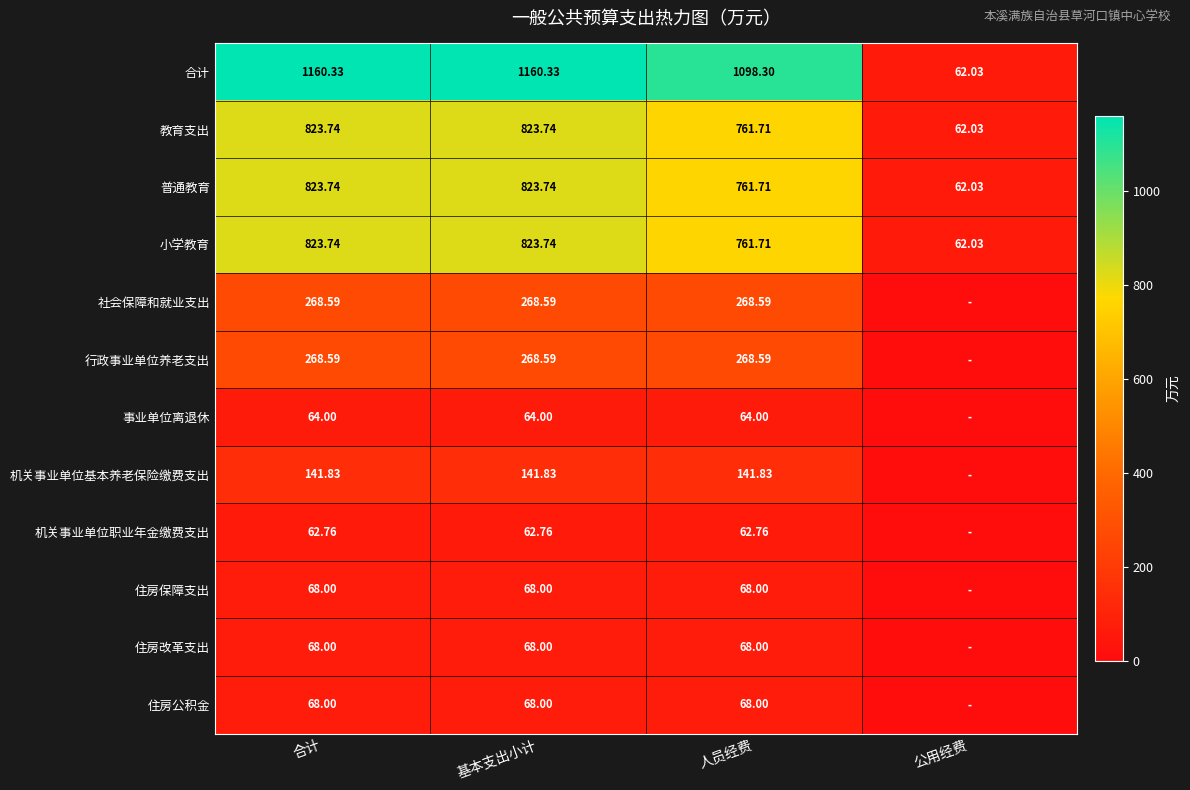

Where is 合计 nearest to the value 611?

人员经费